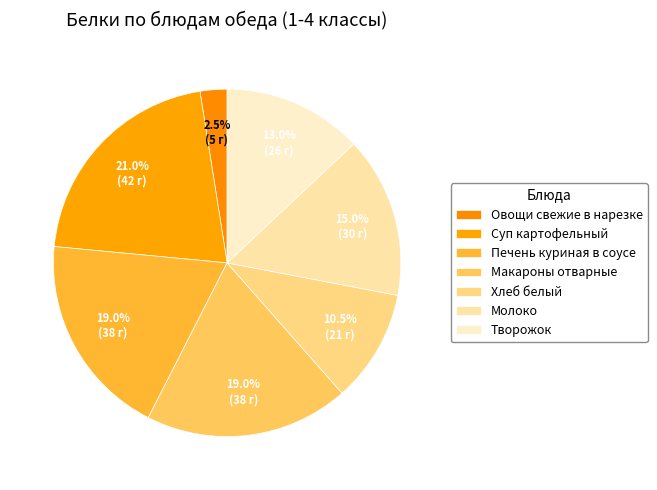

What is the smallest slice in the pie chart?

Овощи свежие в нарезке